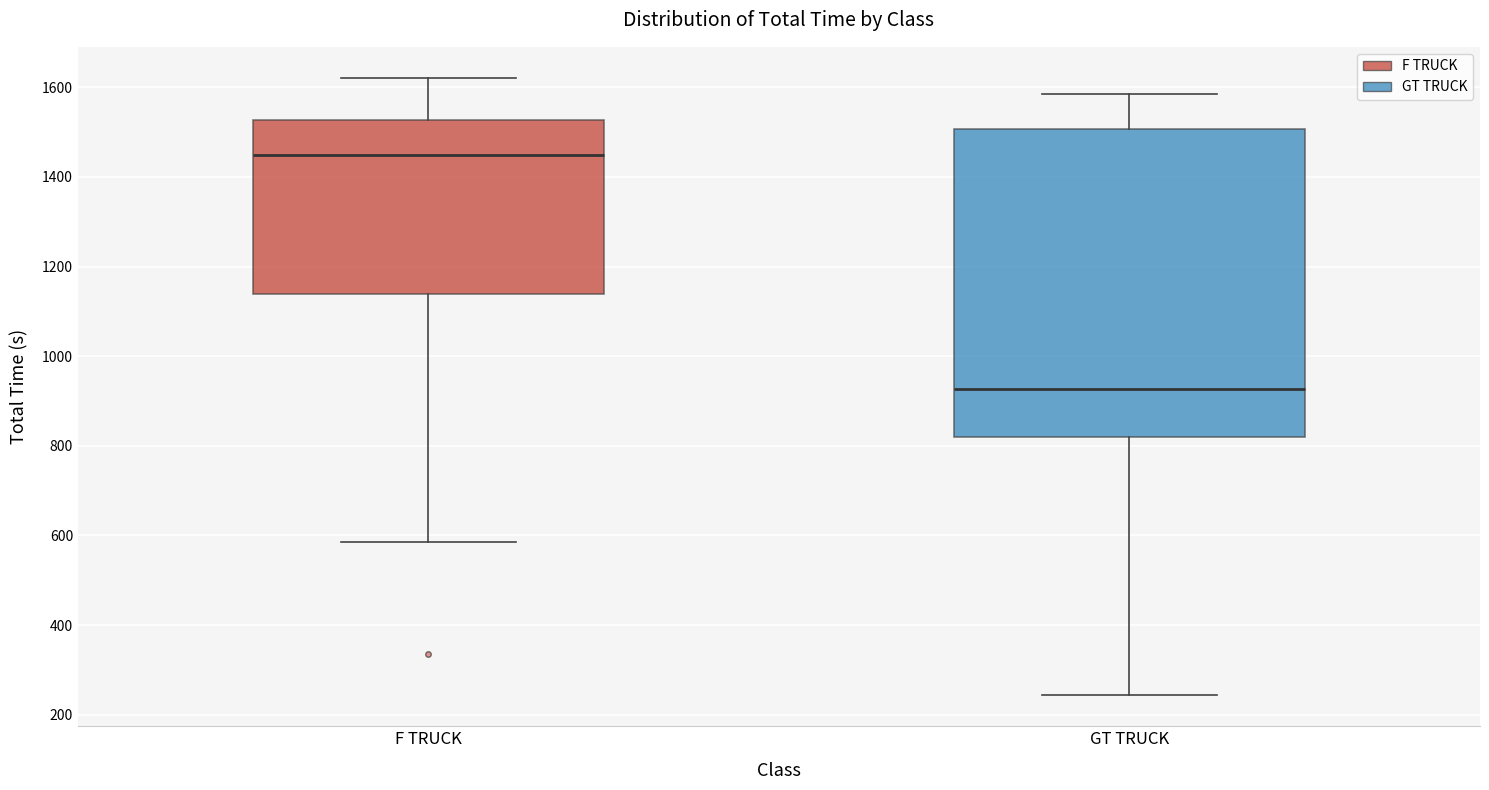

Reading left to right, read every box against the y-axis: the position of its median line, the range the box covers, and the ends of its whiskers. The values are not printed on the chart, so give them approximately, as read against the axis.

F TRUCK: median 1440, box 1140 to 1520, whiskers 580 to 1620
GT TRUCK: median 920, box 820 to 1500, whiskers 240 to 1580